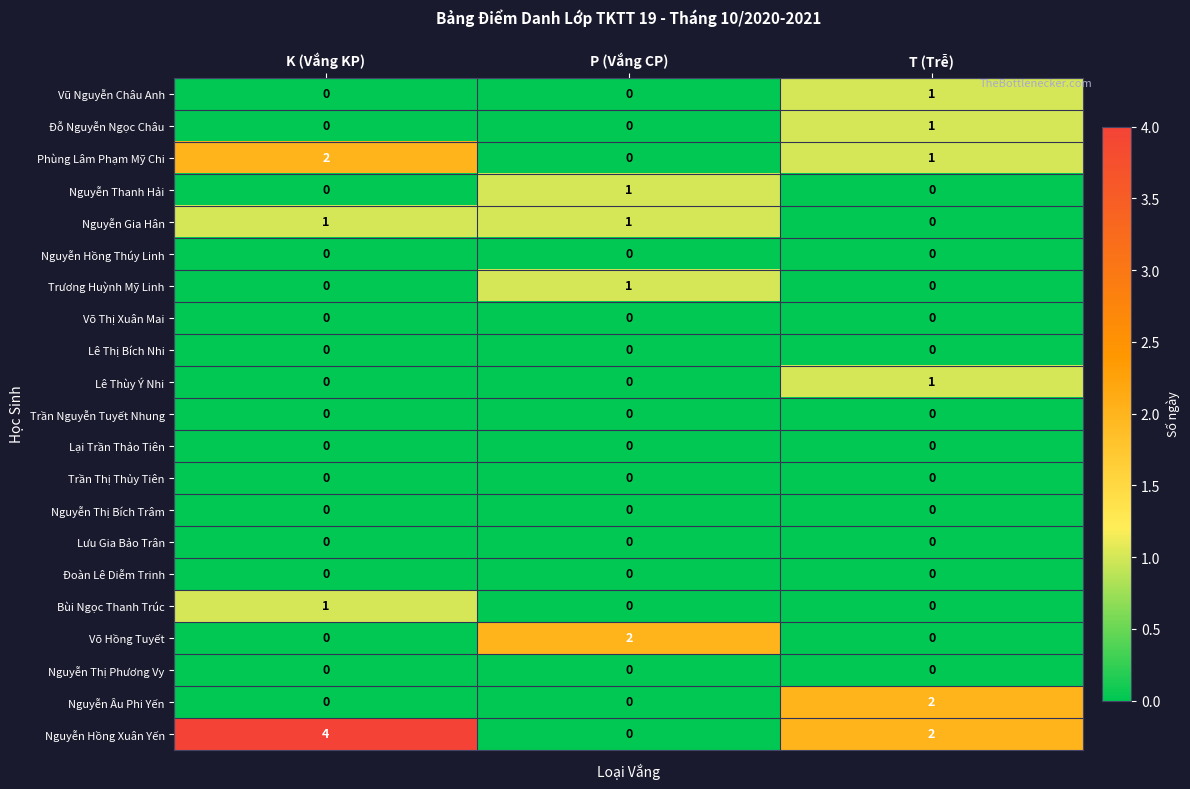

What is the total value across all series at P (Vắng CP)?

5